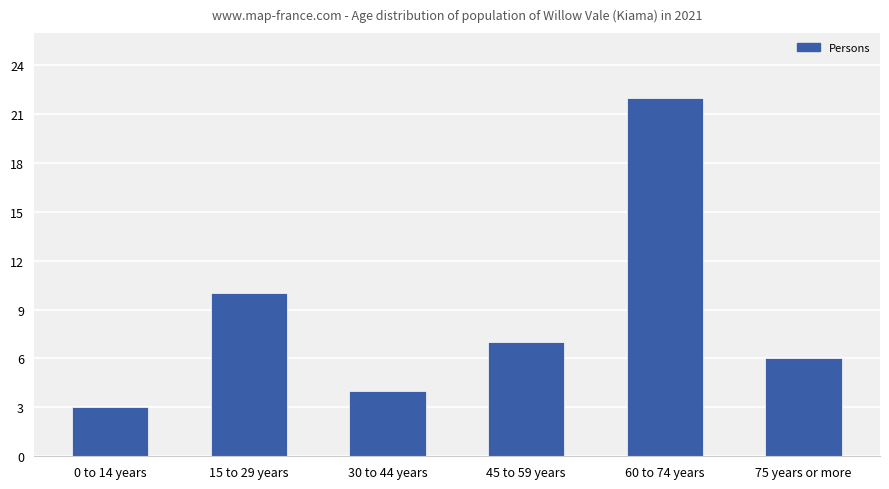

Reading right to left, what are all the values shown in this chart?

75 years or more=6	60 to 74 years=22	45 to 59 years=7	30 to 44 years=4	15 to 29 years=10	0 to 14 years=3